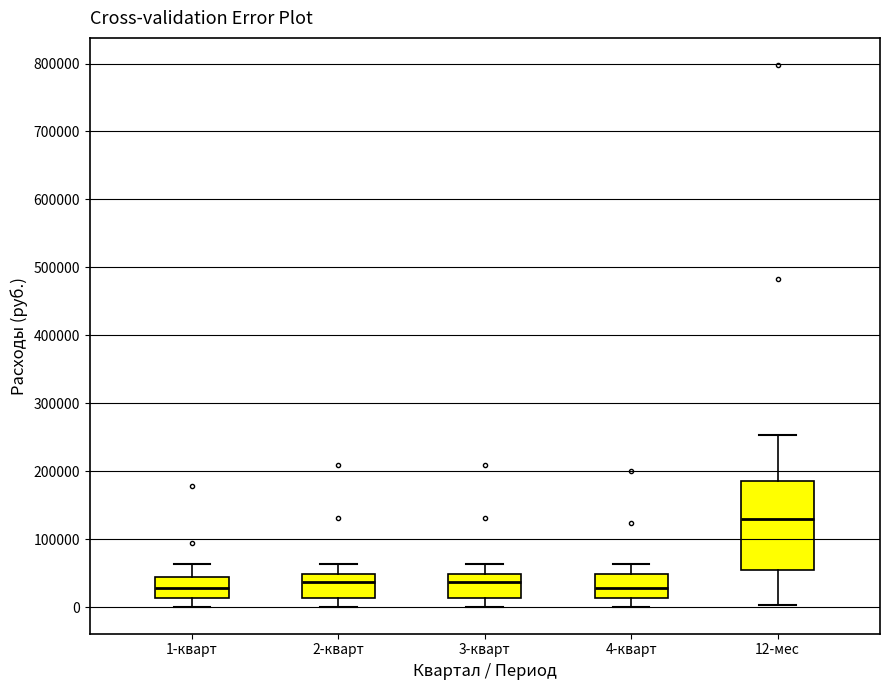

Comparing the boxes themselves (not the whiskers), which one is the tallest?

12-мес